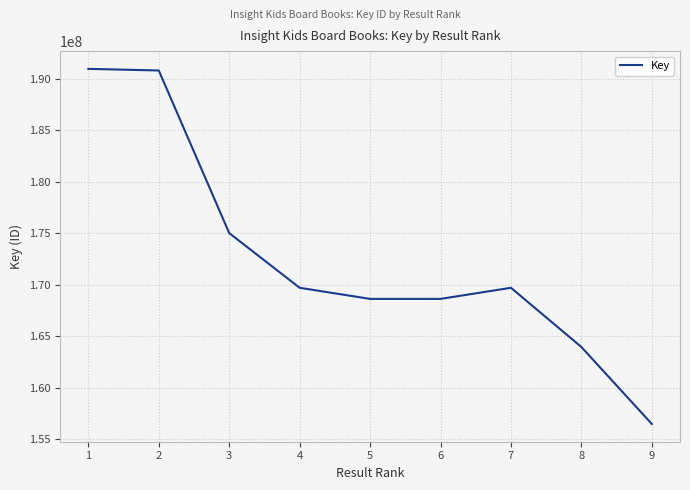

Which has a higher value, 8 or 7?

7